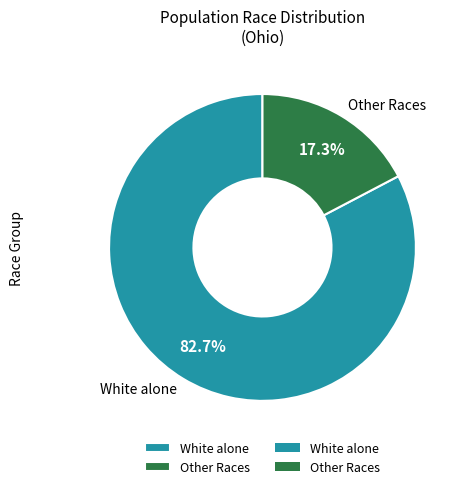

What is the smallest slice in the pie chart?

Other Races